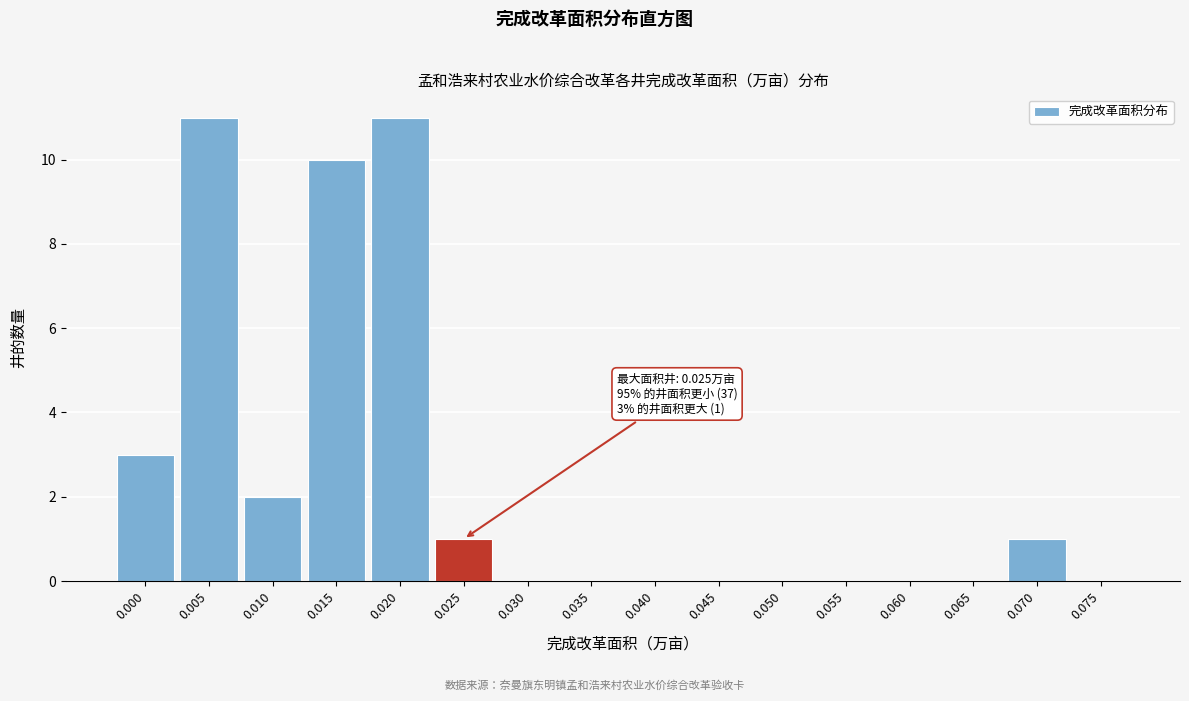

Reading left to right, extract all data points from this chart.

0.000=3	0.005=11	0.010=2	0.015=10	0.020=11	0.025=1	0.030=0	0.035=0	0.040=0	0.045=0	0.050=0	0.055=0	0.060=0	0.065=0	0.070=1	0.075=0